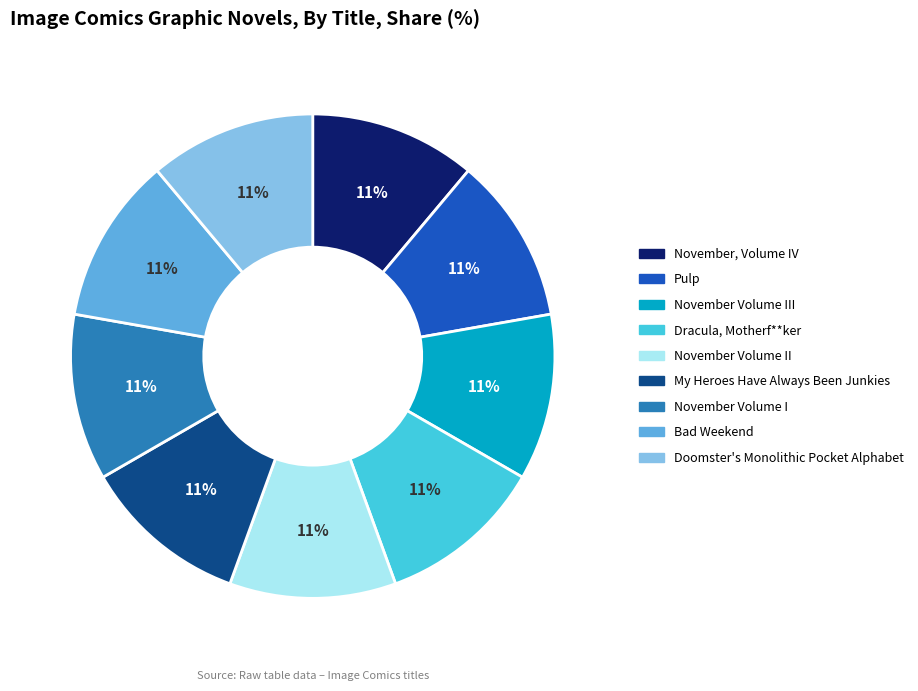

Is there any slice that represents more than half of the pie?

No